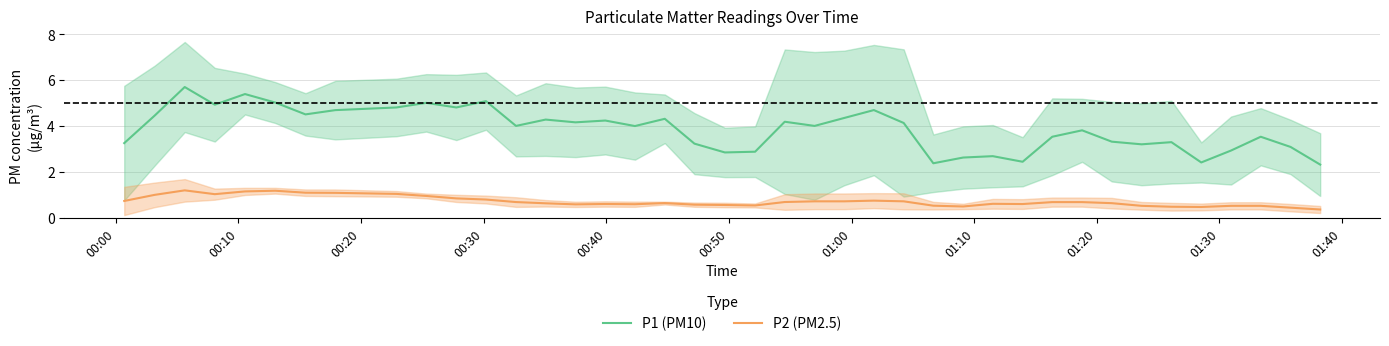

What is the maximum value shown in the chart?

5.7